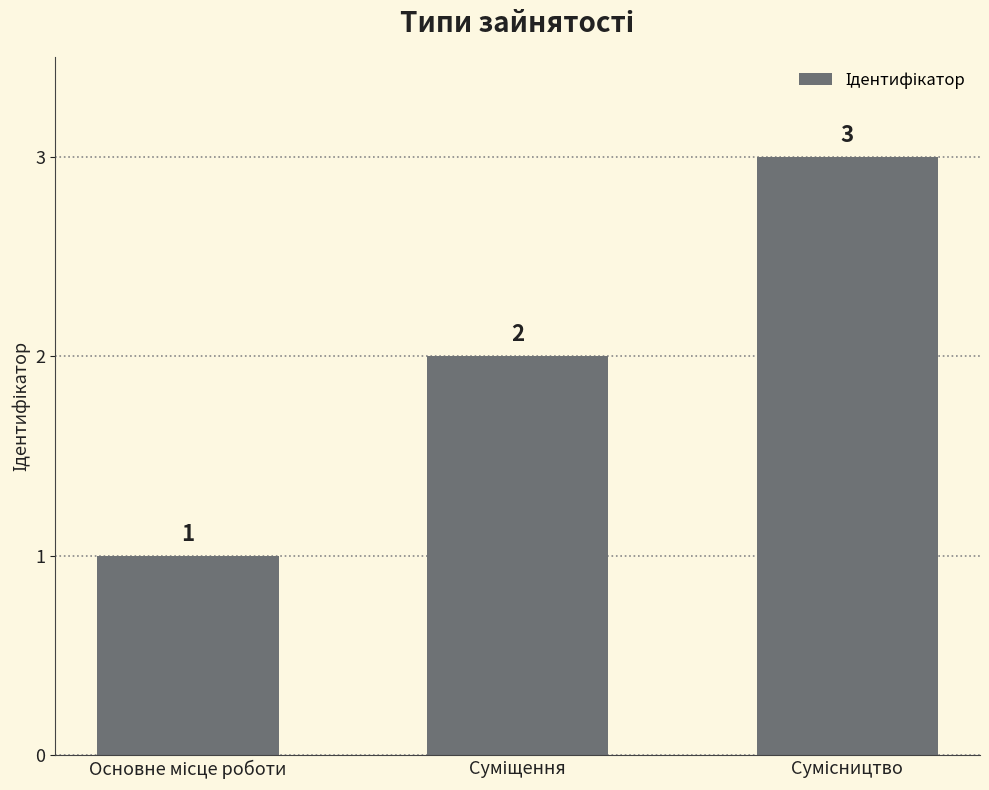

Reading left to right, what are all the values shown in this chart?

1	2	3